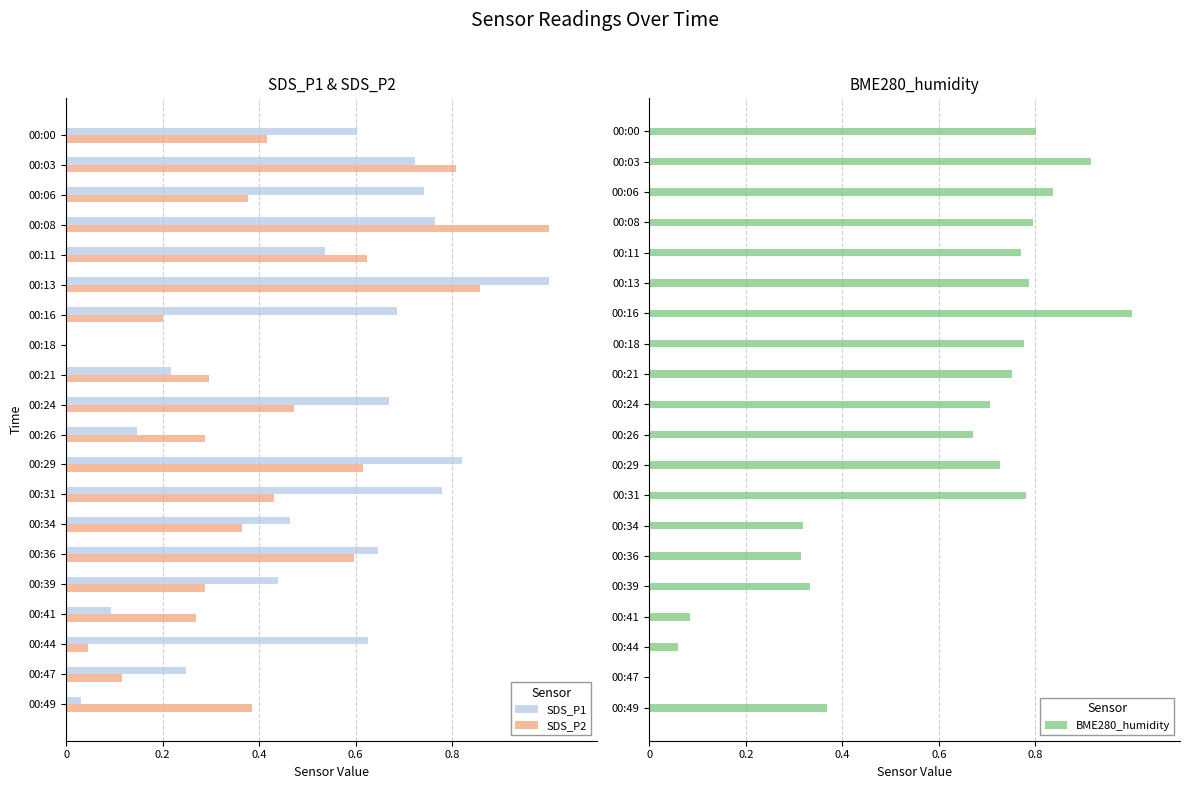

What are all the series names shown in the legend?

SDS_P1, SDS_P2, BME280_humidity